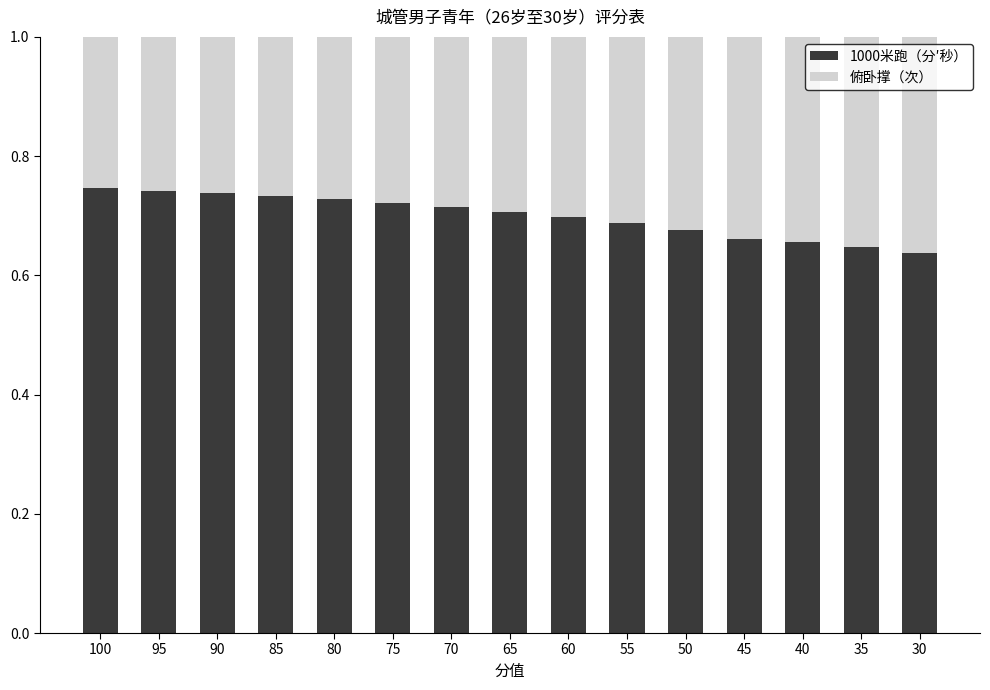

True or false: 1000米跑（分′秒） has a value of 0.7 at 100.

True